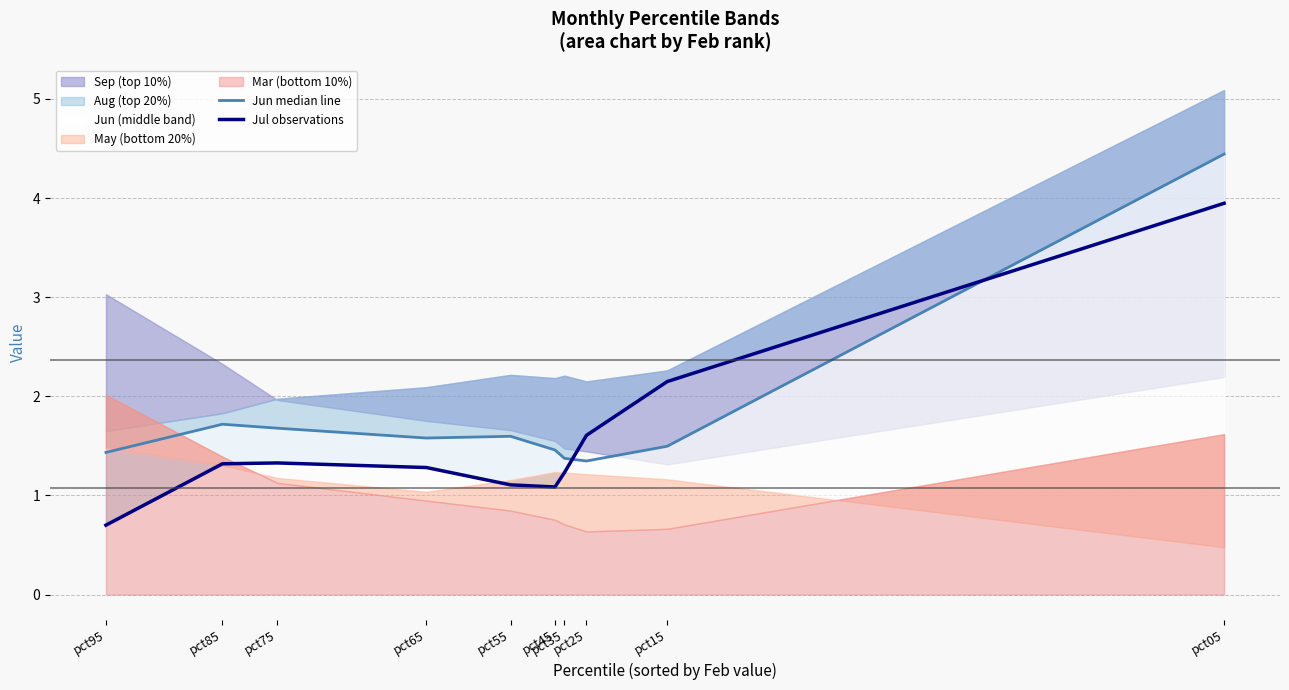

Between pct35 and pct25, which series saw the biggest shift?

Jul observations